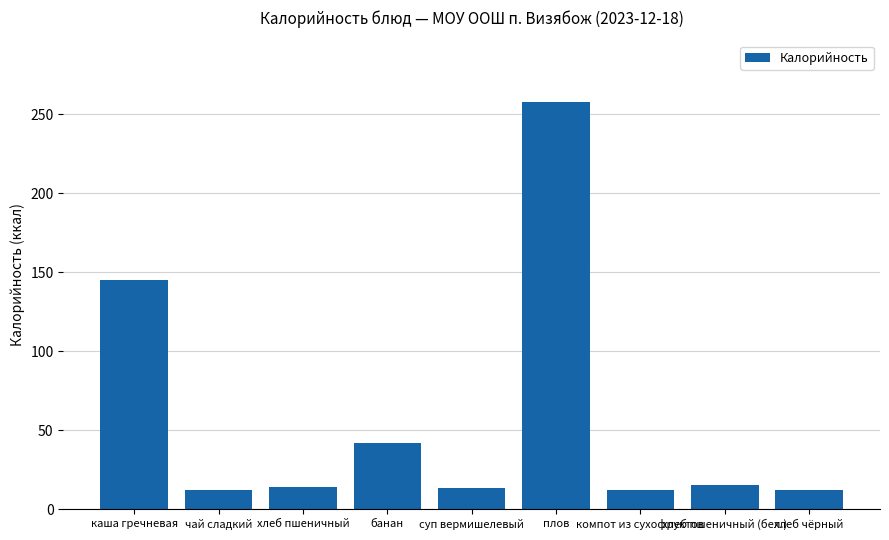

What position from the left is хлеб чёрный?

9